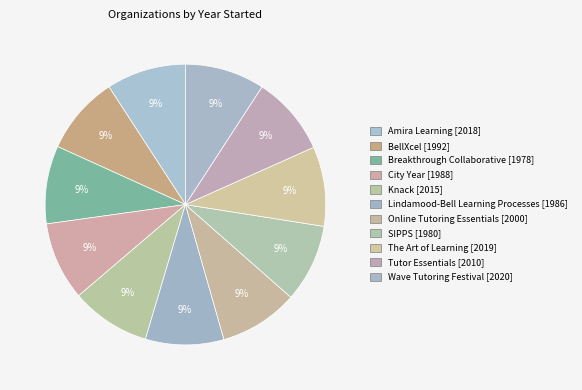

What is the ratio of the value at Online Tutoring Essentials to the value at Lindamood-Bell Learning Processes?

1.0